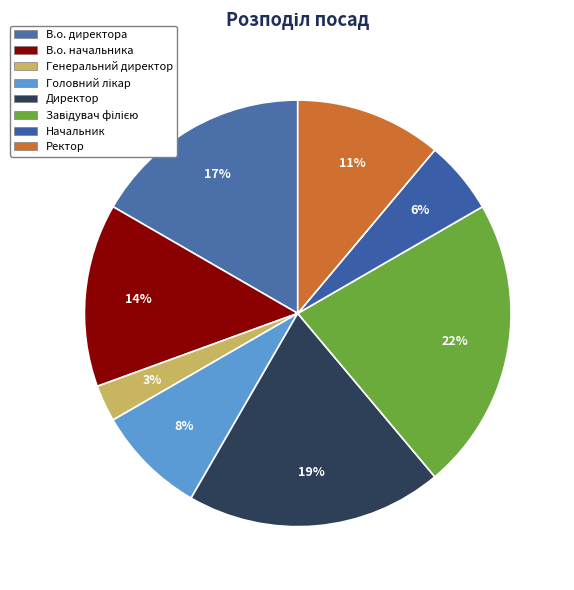

What percentage is the В.о. директора slice, to the nearest percent?

17%